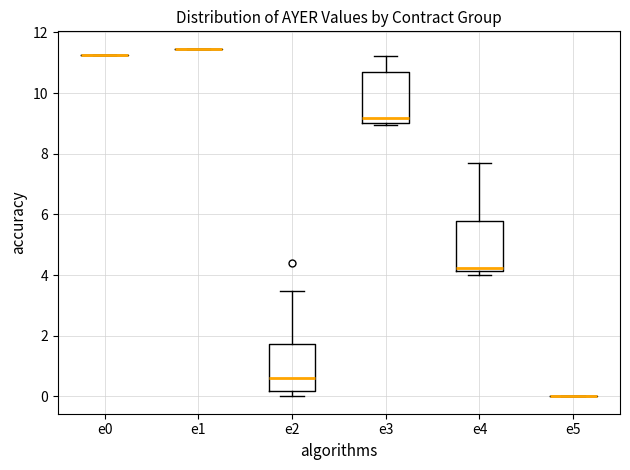

Where does the median line of the box for e3 sit on the y-axis? The values are not printed on the chart, so give them approximately, as read against the axis.

9.2